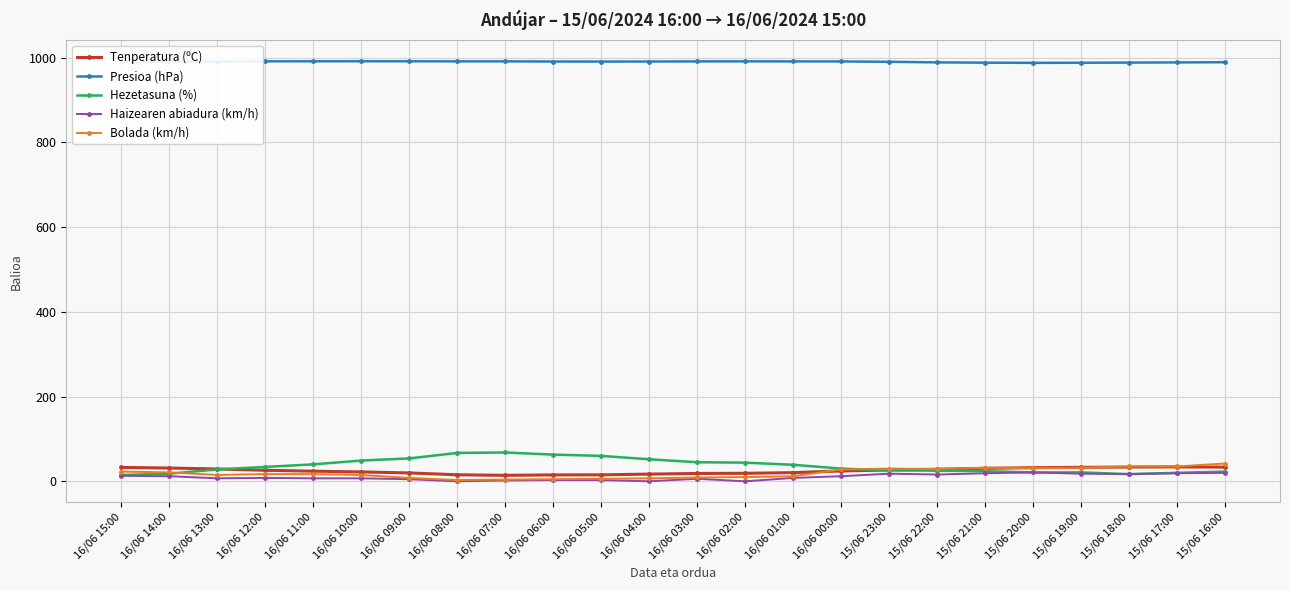

How many lines are shown in the chart?

5